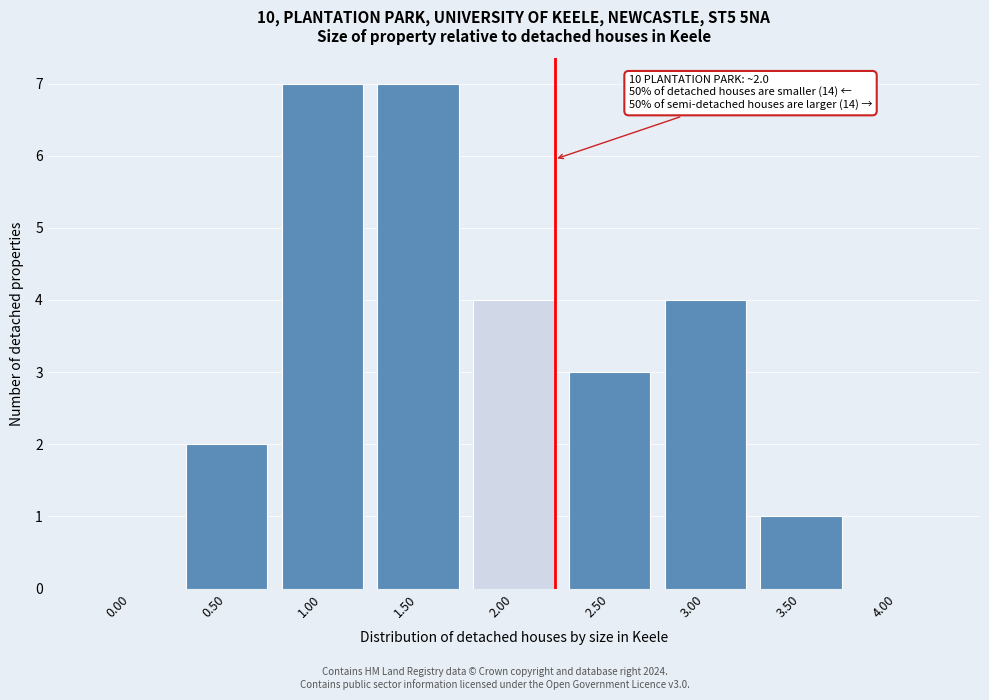

Reading right to left, extract all data points from this chart.

4.00=0	3.50=1	3.00=4	2.50=3	2.00=4	1.50=7	1.00=7	0.50=2	0.00=0